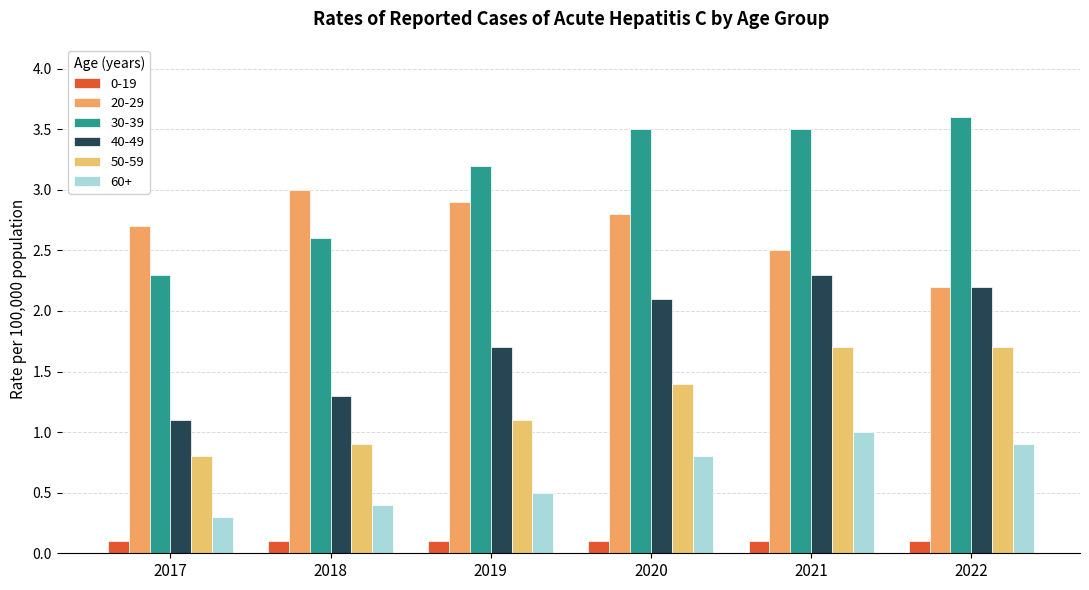

At how many categories does at least one series exceed 1?

6